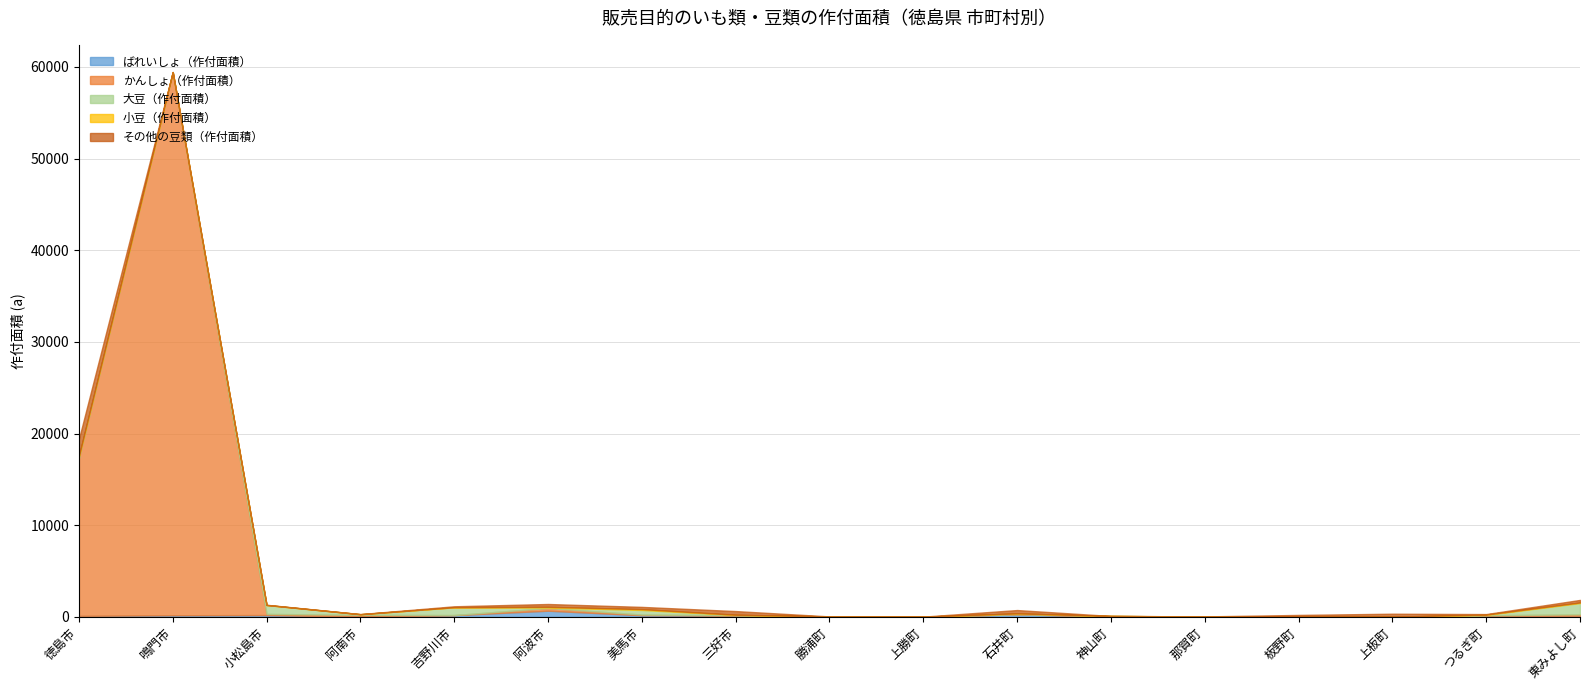

What is the label of the 14th point from the right?

阿南市